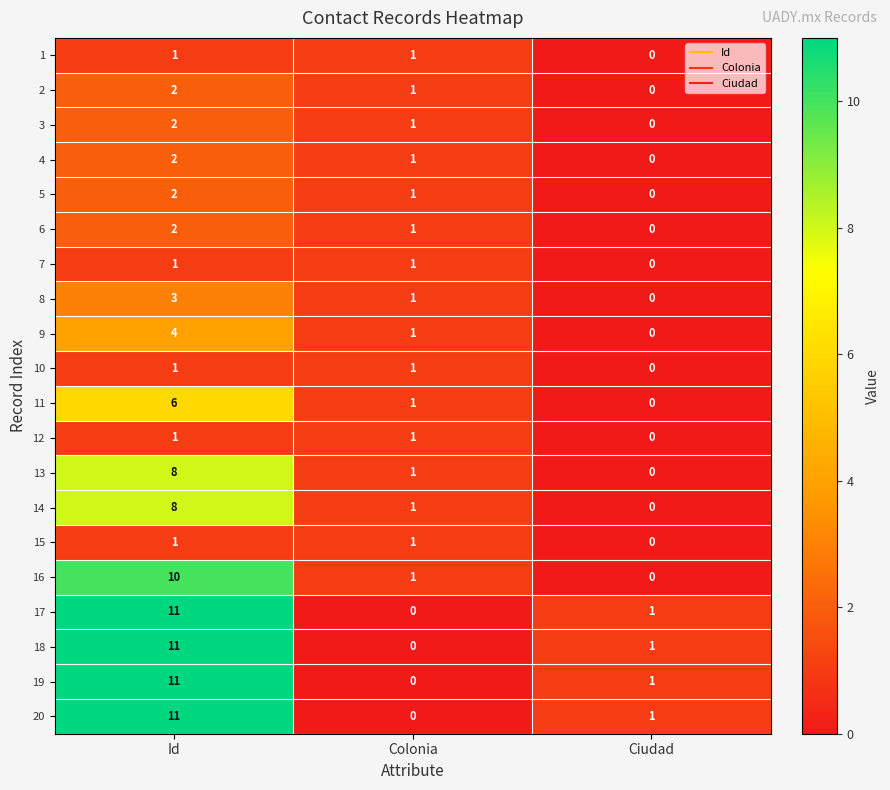

Count the 16 values in the range 0 to 10.

3